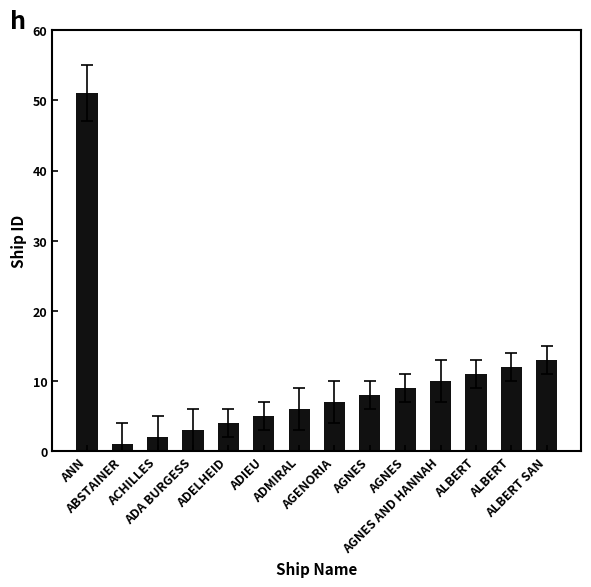

What is the smallest value displayed?

1